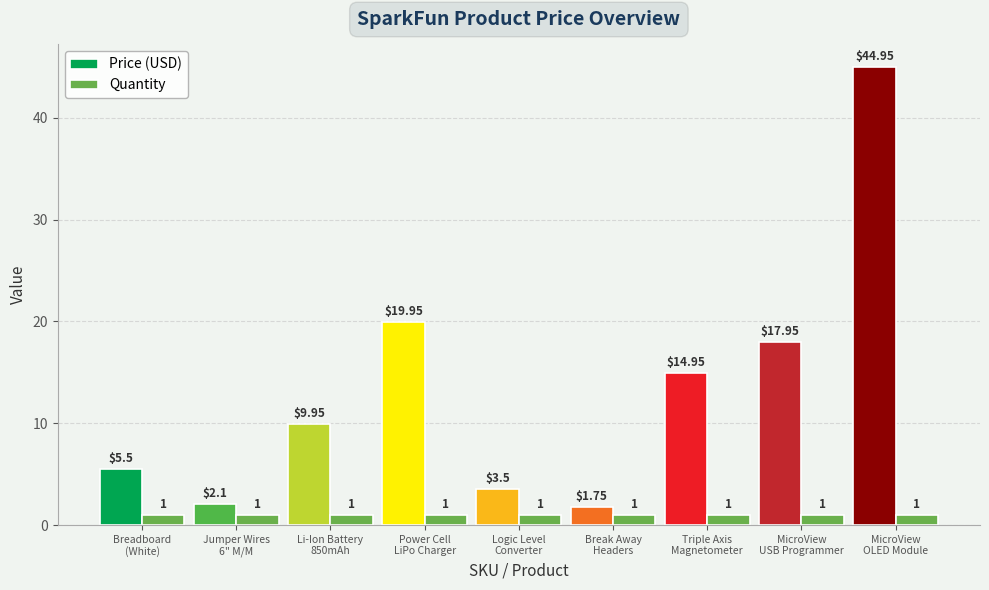

List the series in order of their peak value, lowest first.

Quantity, Price (USD)